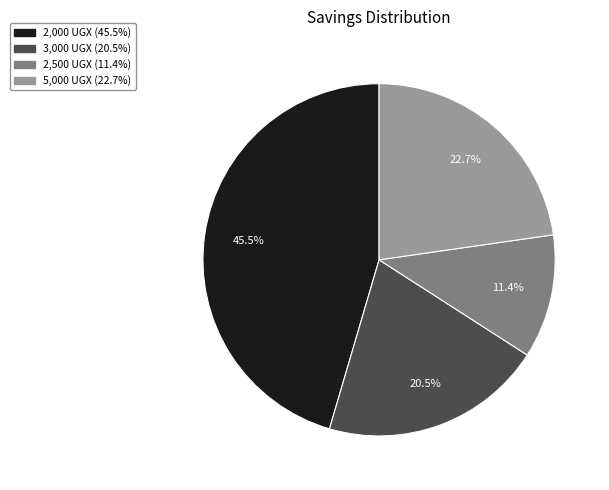

Is there any slice that represents more than half of the pie?

No